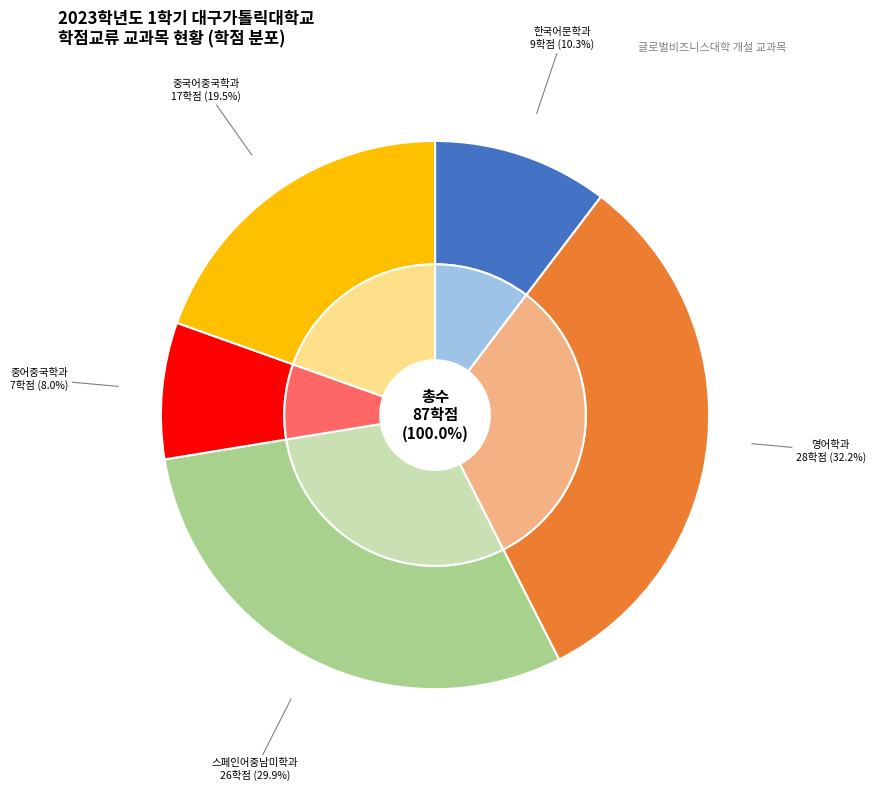

Combined, do 중어중국학과(2) and 영어학과(1) account for over 50%?

No